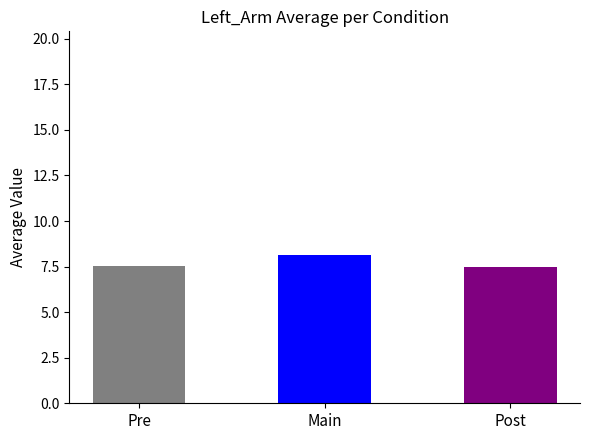

What is the sum of all values?

23.1